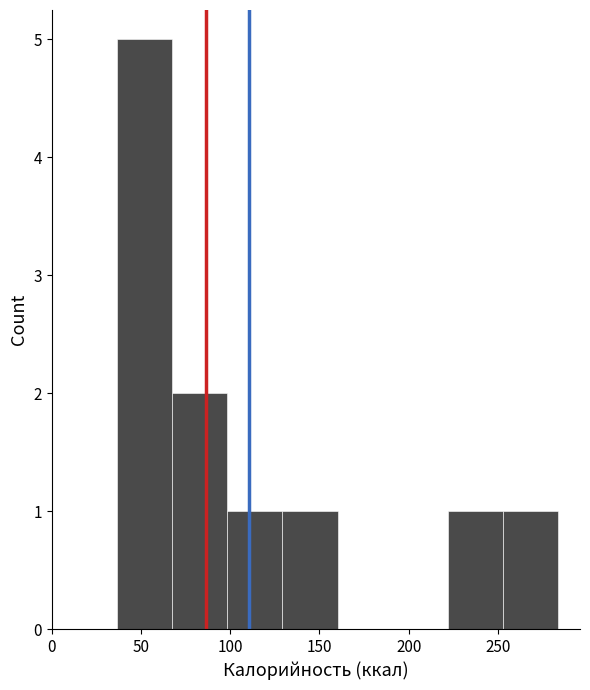

Reading left to right, transcribe this chart: for each bar, give the range it covers on the x-axis and its height. Neither the bar edges nor the heights are printed on the chart, so give them approximately, as read against the axes.

35 to 65: 5
65 to 100: 2
100 to 130: 1
130 to 160: 1
160 to 190: 0
190 to 220: 0
220 to 255: 1
255 to 285: 1